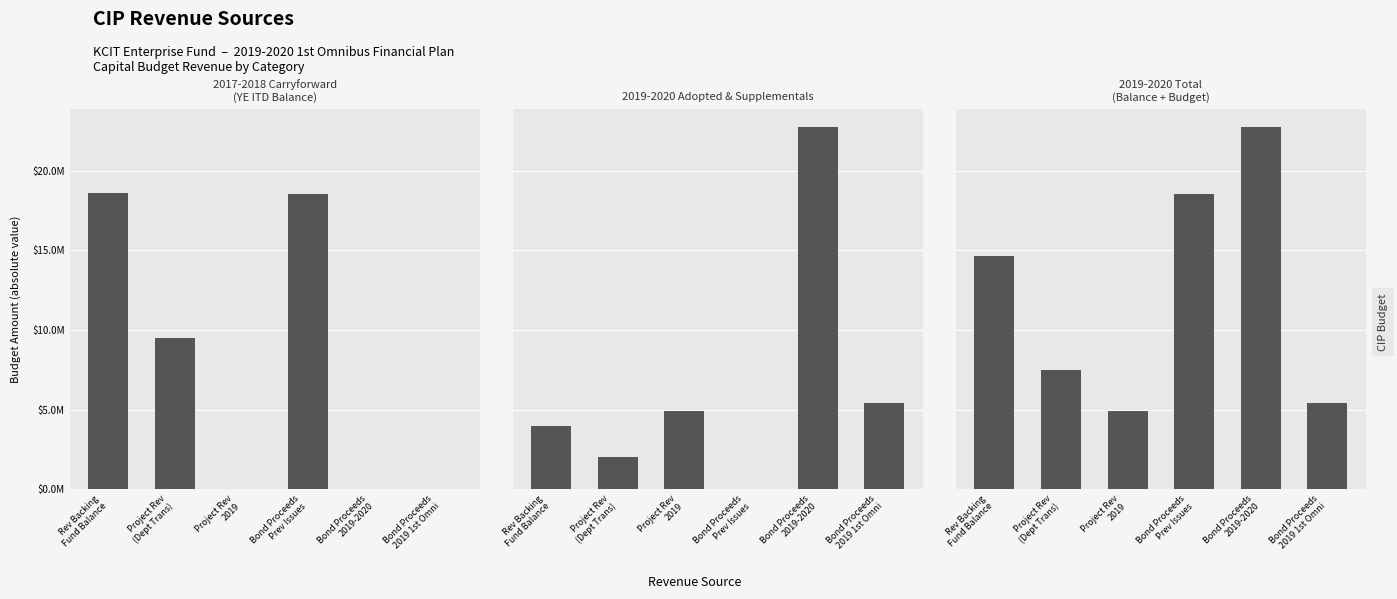

Is the value of 2017-2018 Carryforward (YE ITD Balance) at Rev Backing
Fund Balance greater than the value of 2019-2020 Adopted & Supplementals at Bond Proceeds
Prev Issues?

Yes